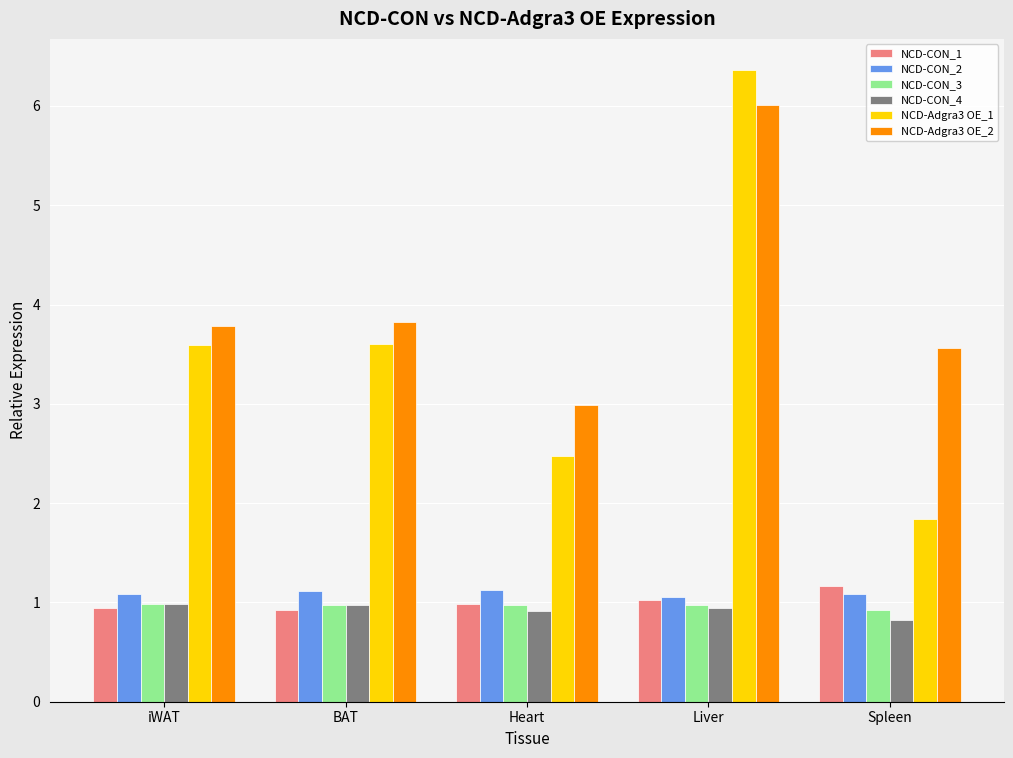

What is the sum of the NCD-Adgra3 OE_1 values at BAT and Heart?

6.1